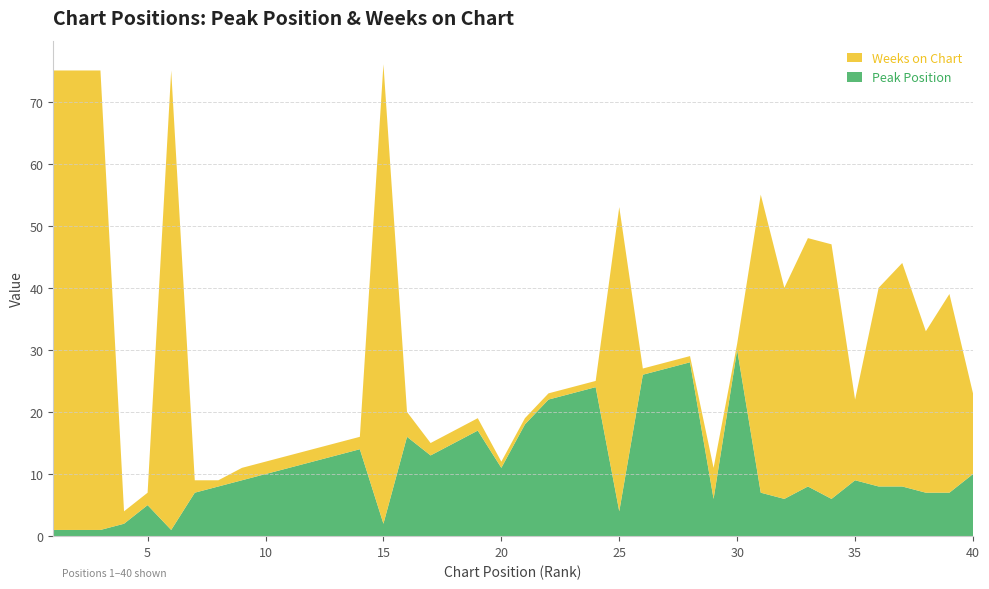

Reading left to right, extract all data points from this chart.

Peak Position: 1=1	2=1	3=1	4=2	5=5	6=1	7=7	8=8	9=9	10=10	11=11	12=12	13=13	14=14	15=2	16=16	17=13	18=15	19=17	20=11	21=18	22=22	23=23	24=24	25=4	26=26	27=27	28=28	29=6	30=30	31=7	32=6	33=8	34=6	35=9	36=8	37=8	38=7	39=7	40=10
Weeks on Chart: 1=74	2=74	3=74	4=2	5=2	6=74	7=2	8=1	9=2	10=2	11=2	12=2	13=2	14=2	15=74	16=4	17=2	18=2	19=2	20=1	21=1	22=1	23=1	24=1	25=49	26=1	27=1	28=1	29=5	30=1	31=48	32=34	33=40	34=41	35=13	36=32	37=36	38=26	39=32	40=13